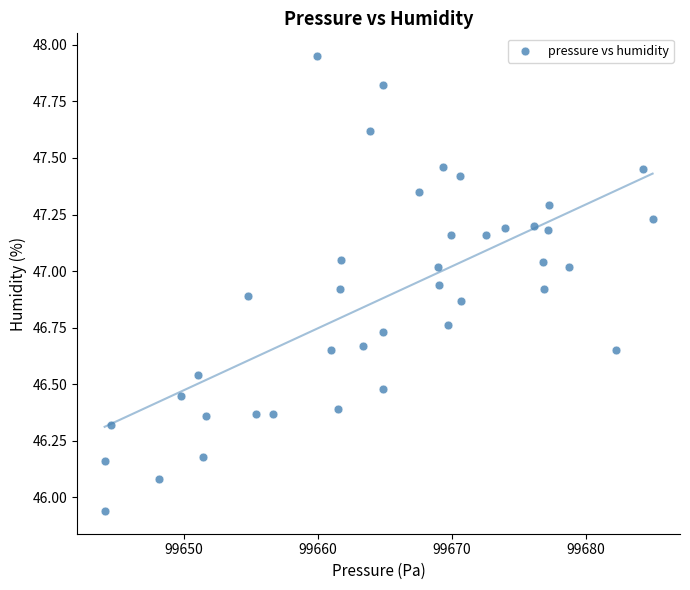

What is the range of X values (max minus min)?

40.9